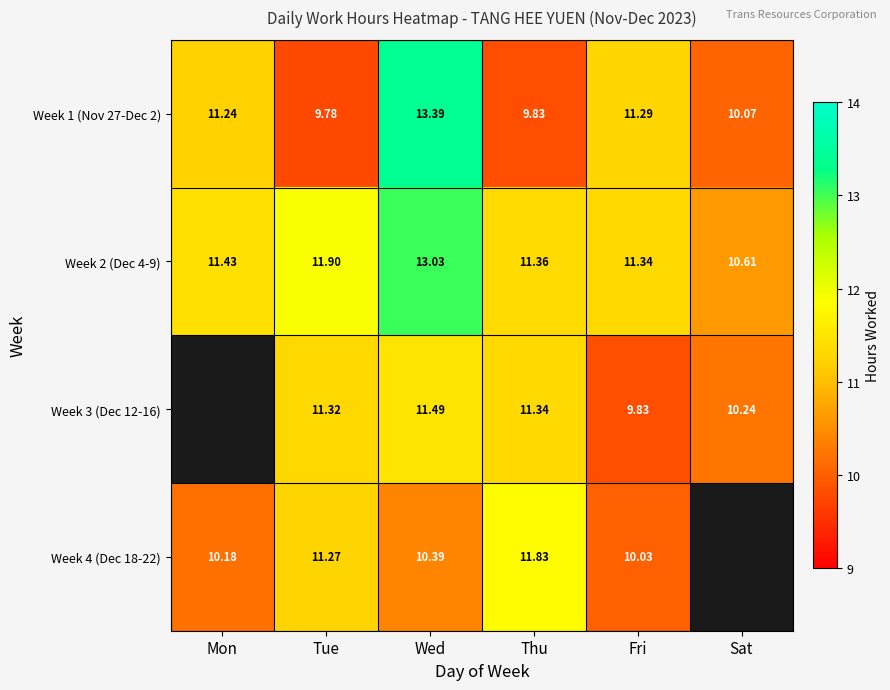

At how many categories does at least one series exceed 12?

1